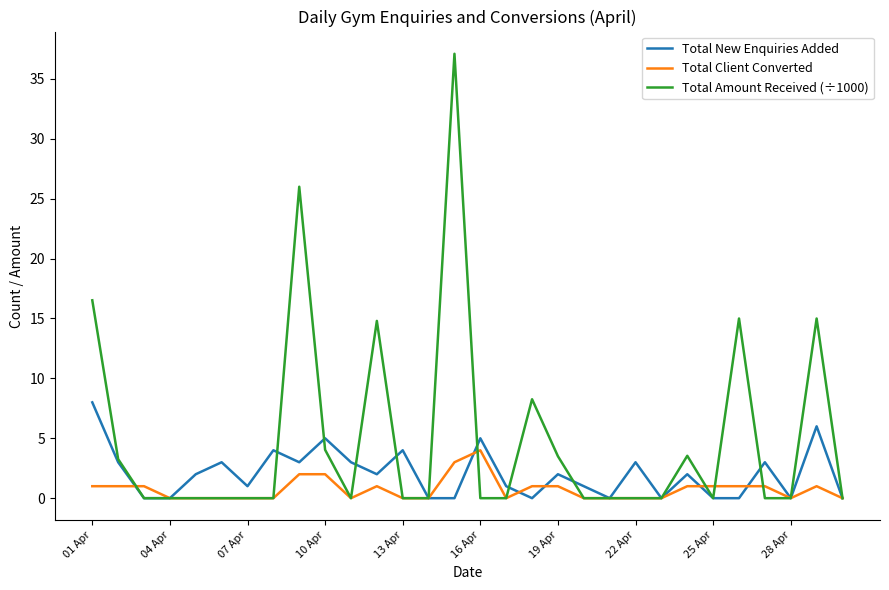

Which series has the largest total across all categories?

Total Amount Received (÷1000)